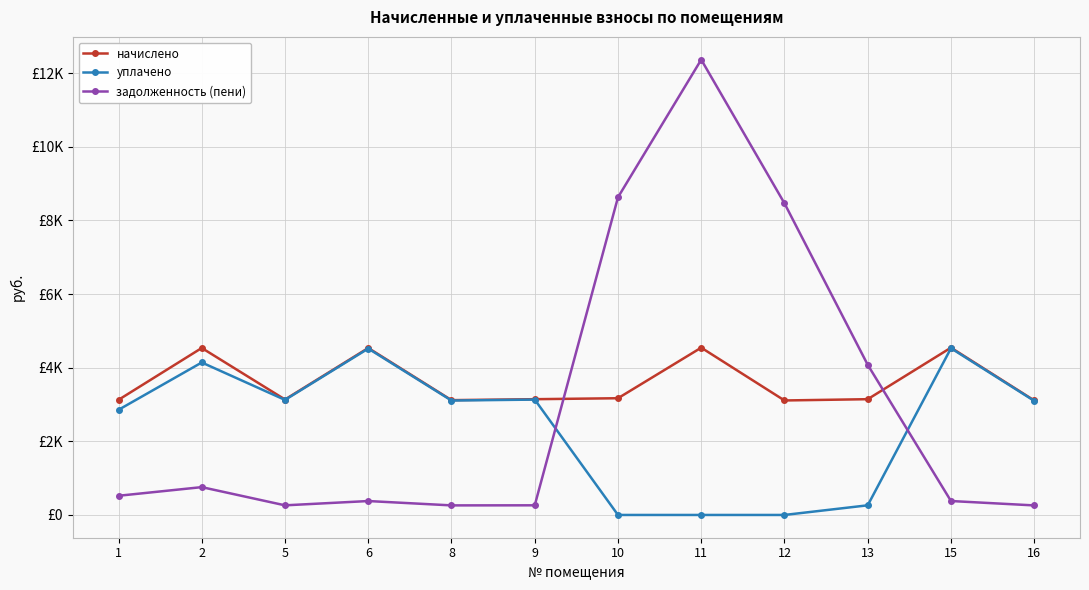

What is the sum of the задолженность (пени) values at 1 and 11?

12890.2